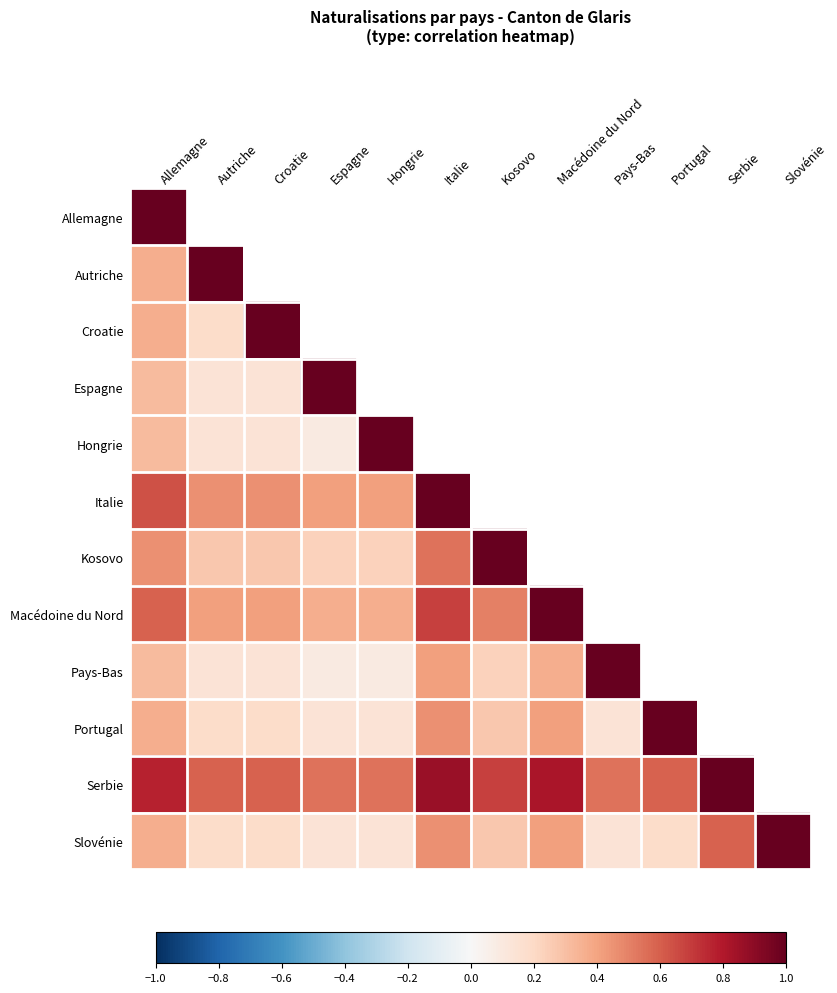

Between Croatie and Italie, which is larger?

Italie